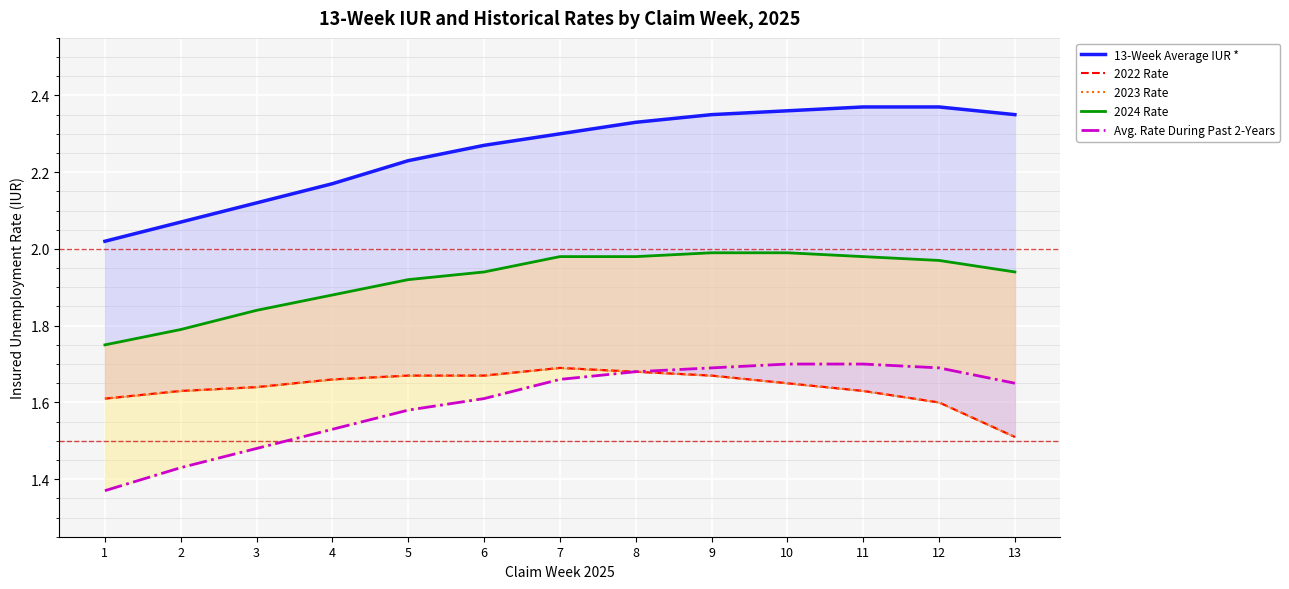

At 3, list the series in order from largest to smallest.

13-Week Average IUR *, 2024 Rate, 2022 Rate, 2023 Rate, Avg. Rate During Past 2-Years